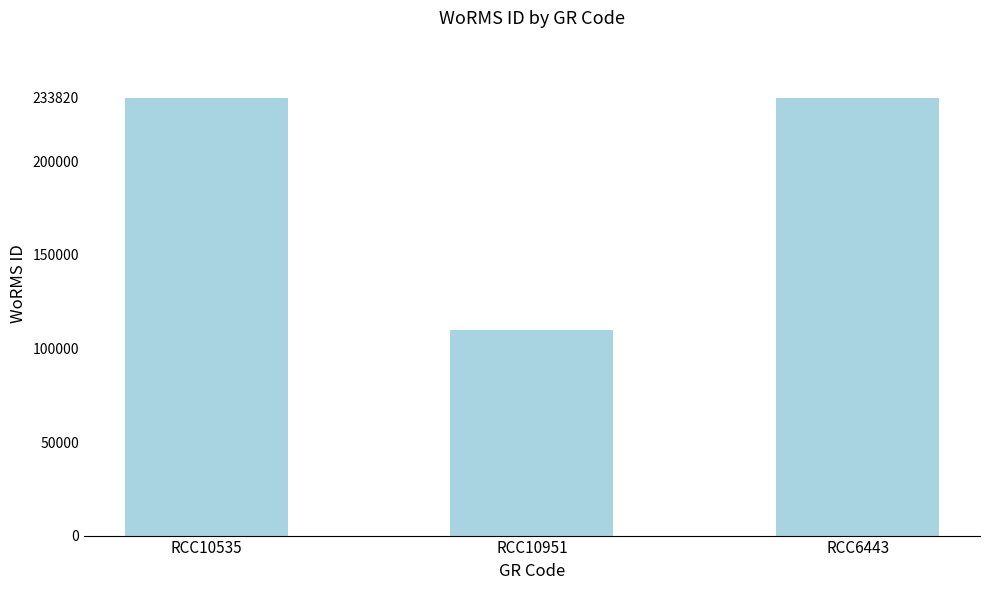

What is the label of the 2nd bar from the left?

RCC10951